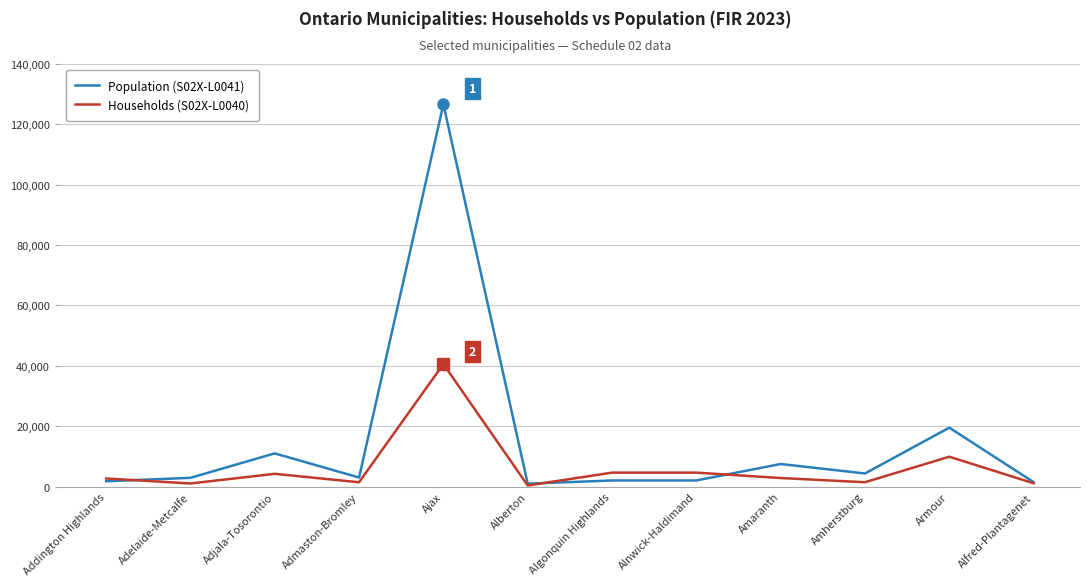

True or false: Households (S02X-L0040) and Population (S02X-L0041) intersect in this chart.

True